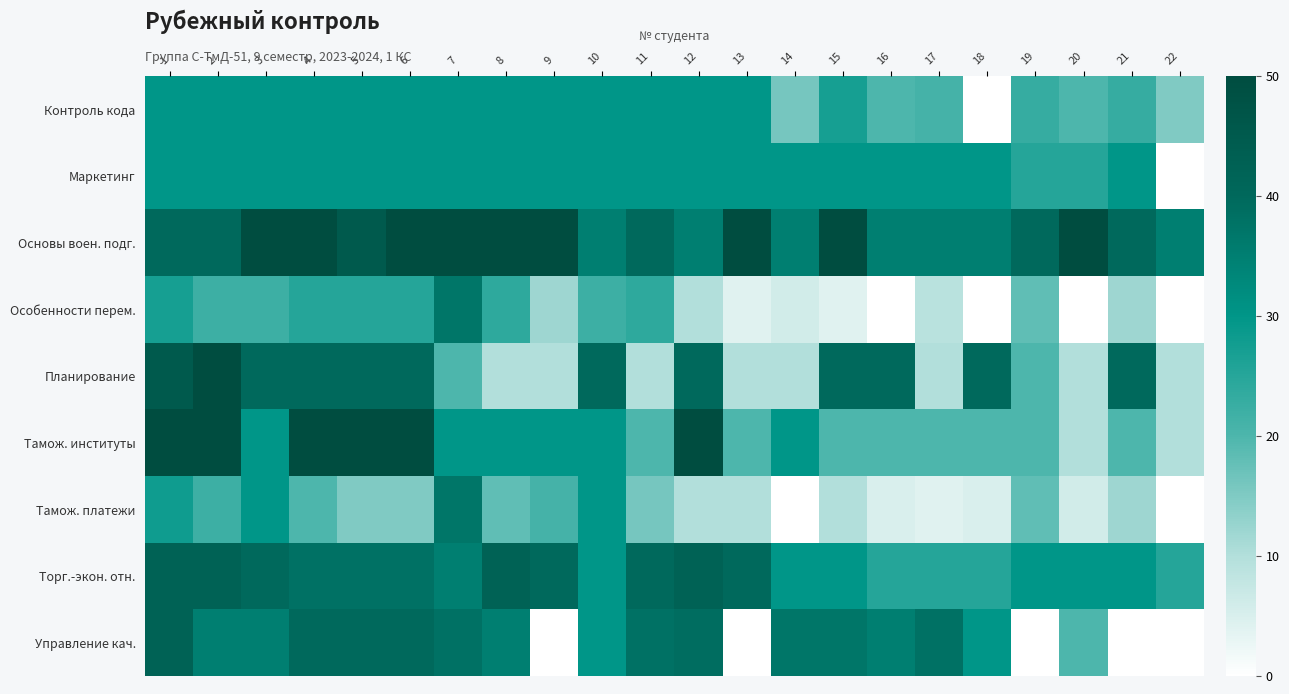

At 10, list the series in order from smallest to largest.

Особенности перем., Контроль кода, Маркетинг, Тамож. институты, Тамож. платежи, Торг.-экон. отн., Управление кач., Основы воен. подг., Планирование